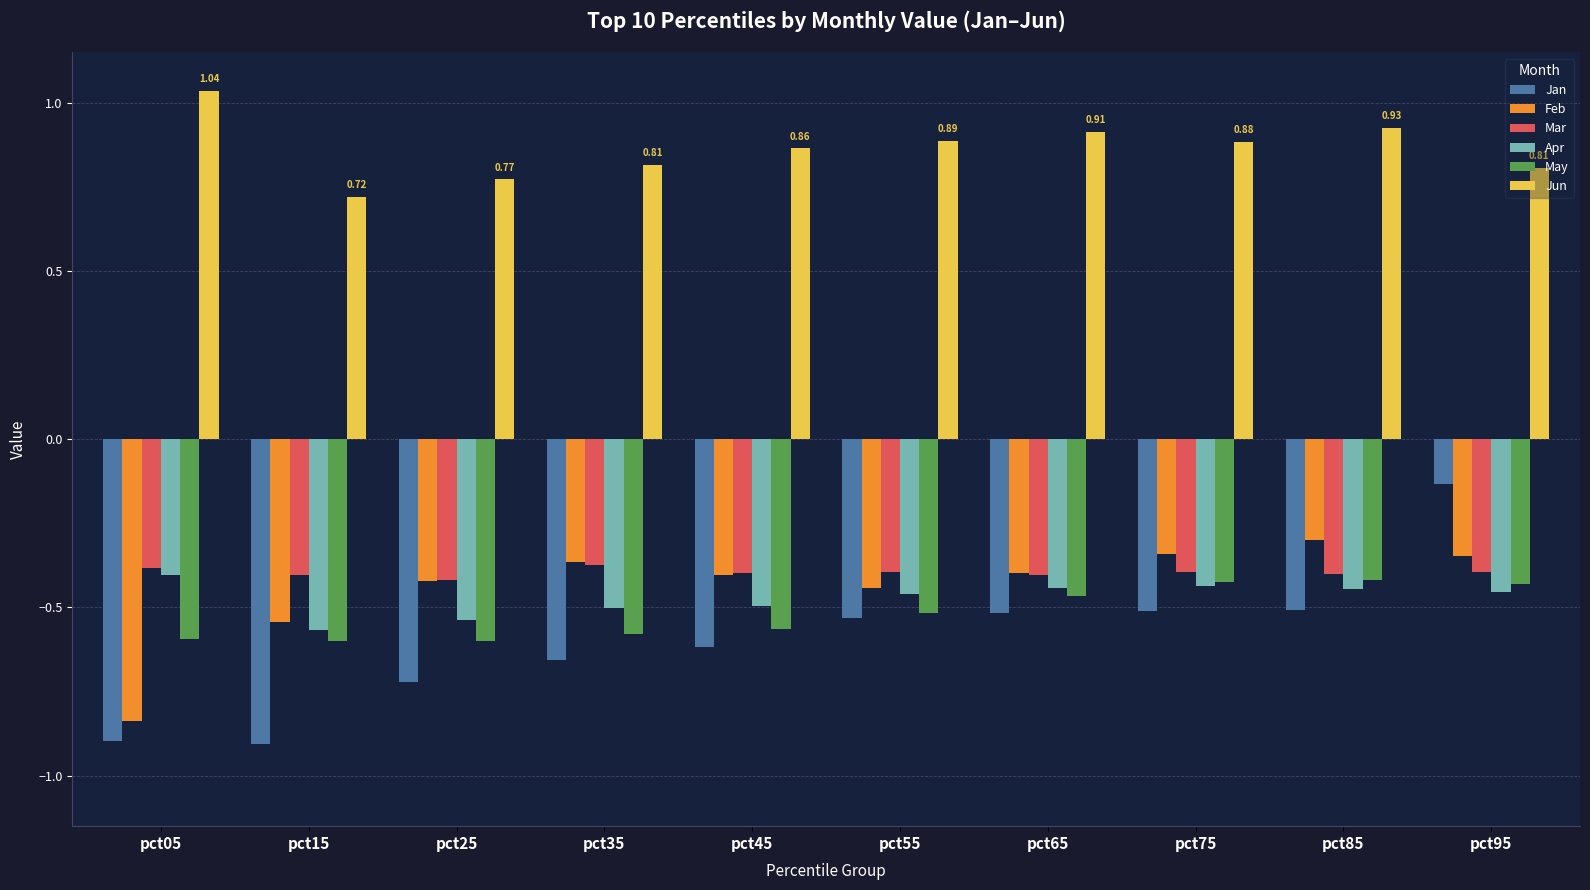

At which category is the sum across all series the highest?

pct95